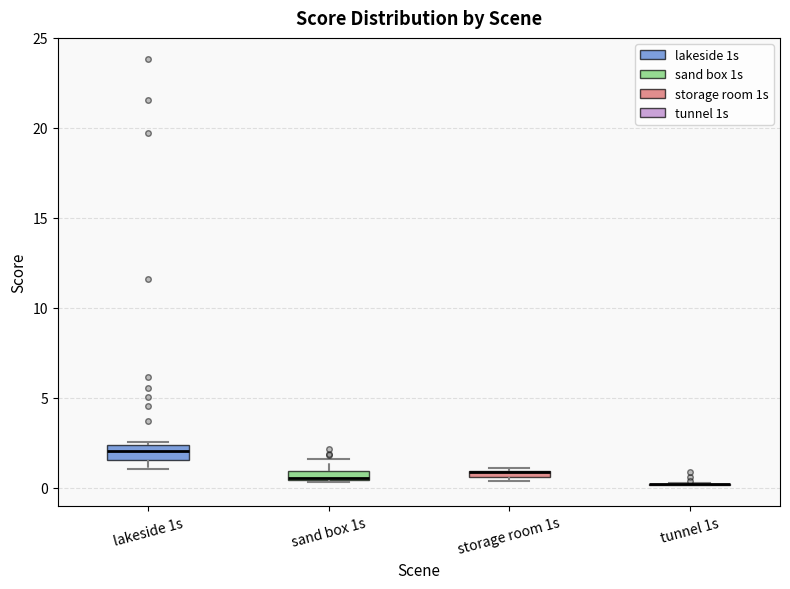

Where is the upper edge of the box for storage room 1s on the y-axis? The values are not printed on the chart, so give them approximately, as read against the axis.

1.0